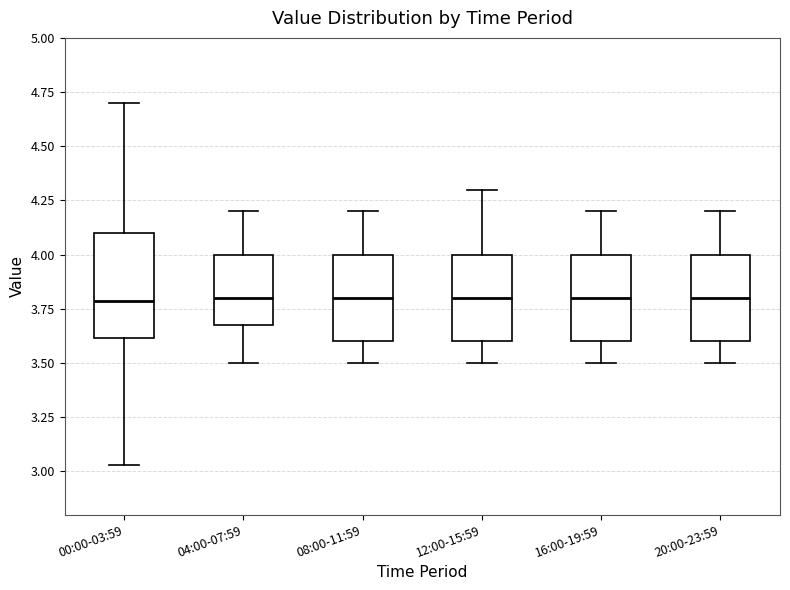

Reading left to right, transcribe this box plot: for each box, give where its median line is, the range the box spans, and where its two whiskers end, as read against the y-axis. The values are not printed on the chart, so give them approximately, as read against the axis.

00:00-03:59: median 3.80, box 3.60 to 4.10, whiskers 3.05 to 4.70
04:00-07:59: median 3.80, box 3.70 to 4.00, whiskers 3.50 to 4.20
08:00-11:59: median 3.80, box 3.60 to 4.00, whiskers 3.50 to 4.20
12:00-15:59: median 3.80, box 3.60 to 4.00, whiskers 3.50 to 4.30
16:00-19:59: median 3.80, box 3.60 to 4.00, whiskers 3.50 to 4.20
20:00-23:59: median 3.80, box 3.60 to 4.00, whiskers 3.50 to 4.20